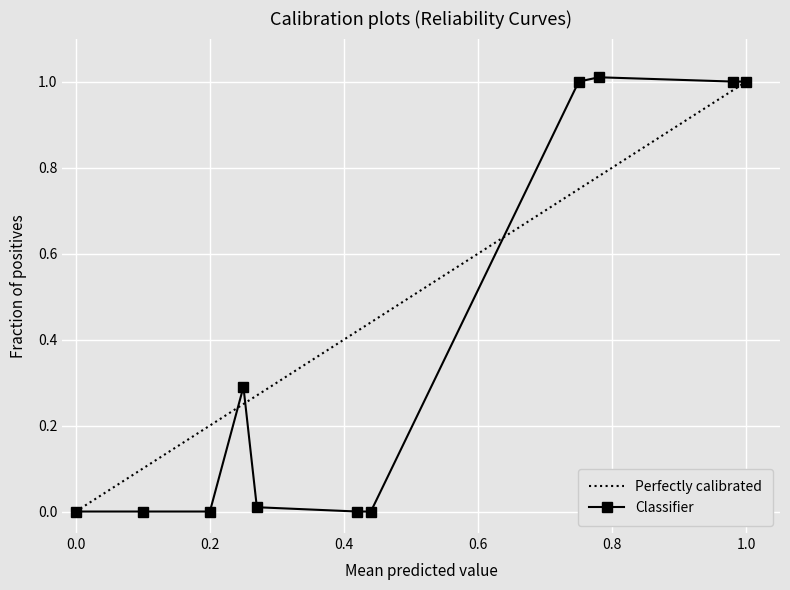

What are all the series names shown in the legend?

Perfectly calibrated, Classifier